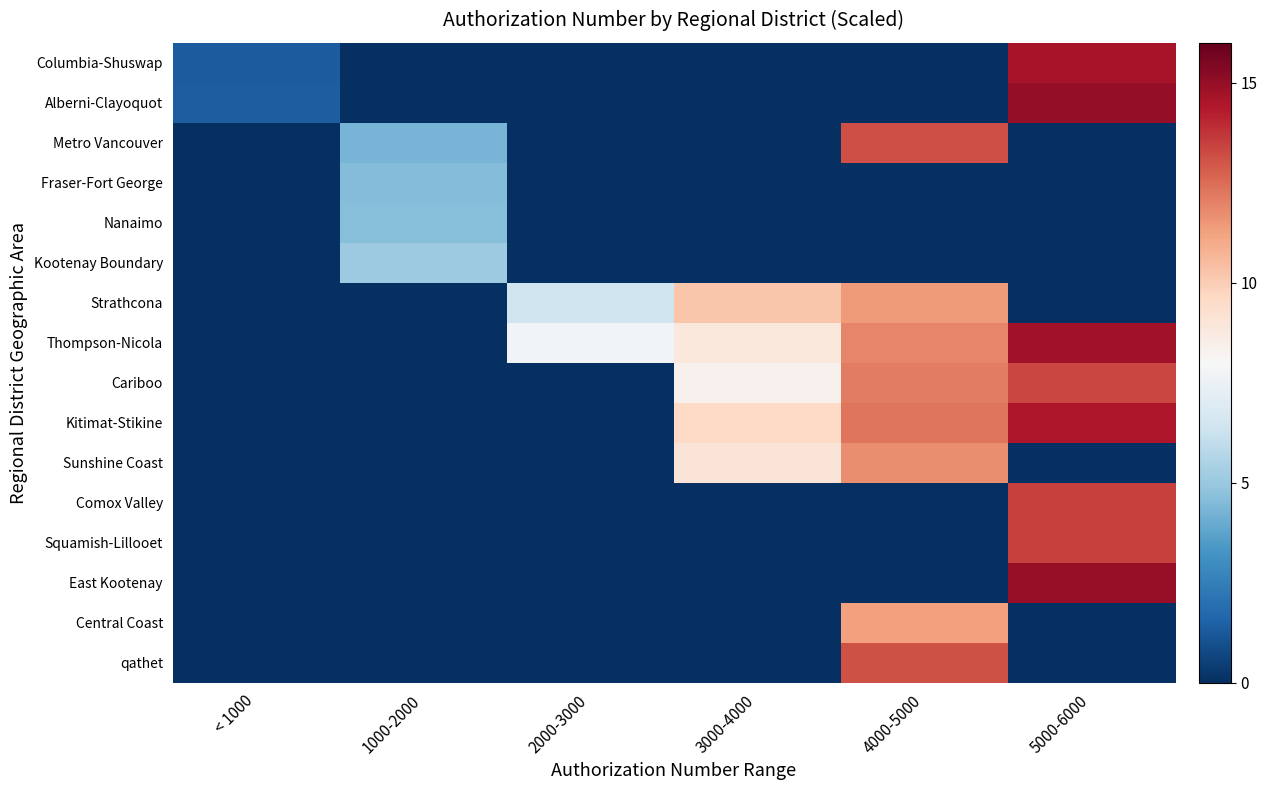

What is the total value across all series at 5000-6000?

114.0